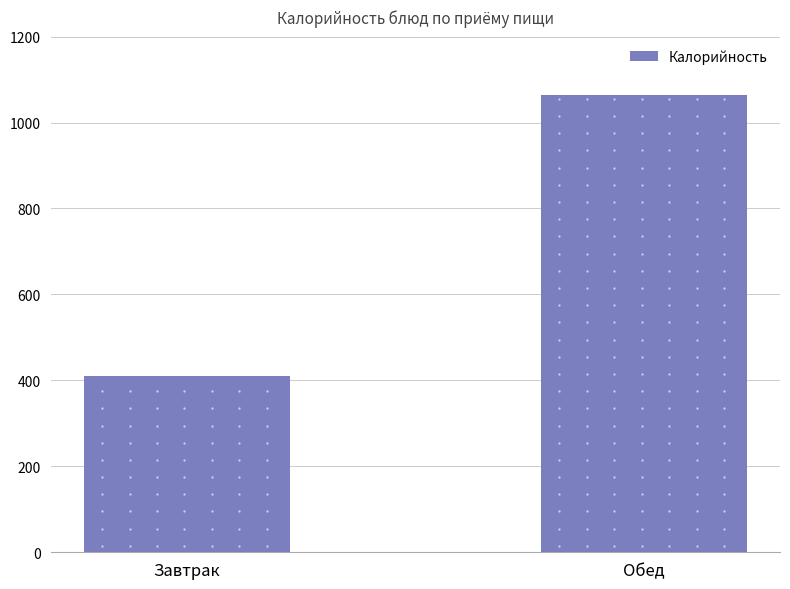

Rank the categories by value from highest to lowest.

Обед, Завтрак